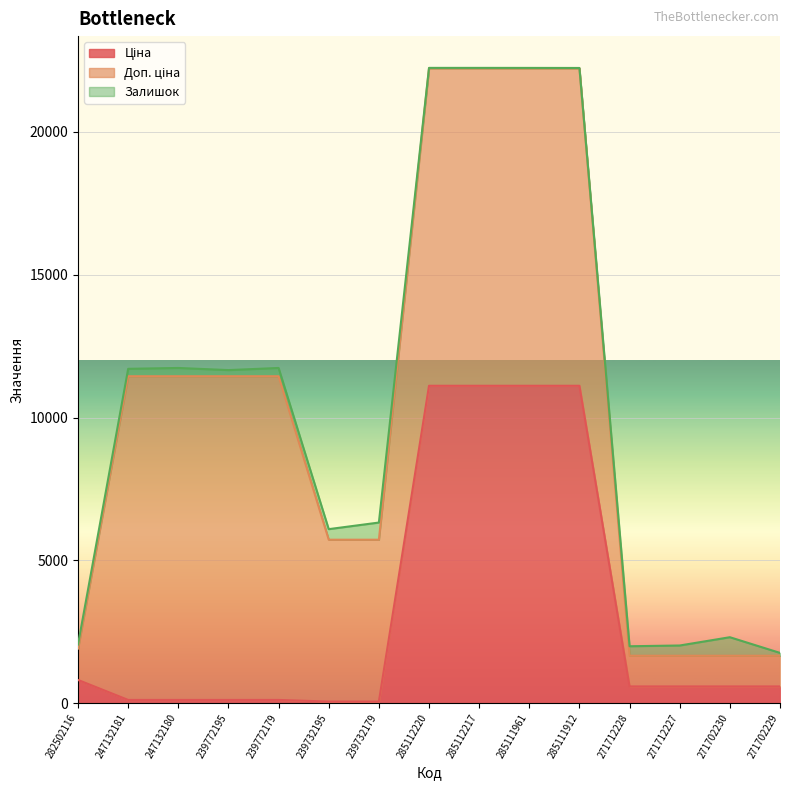

What is the spread (max minus min) of values at 239732179?

5610.3